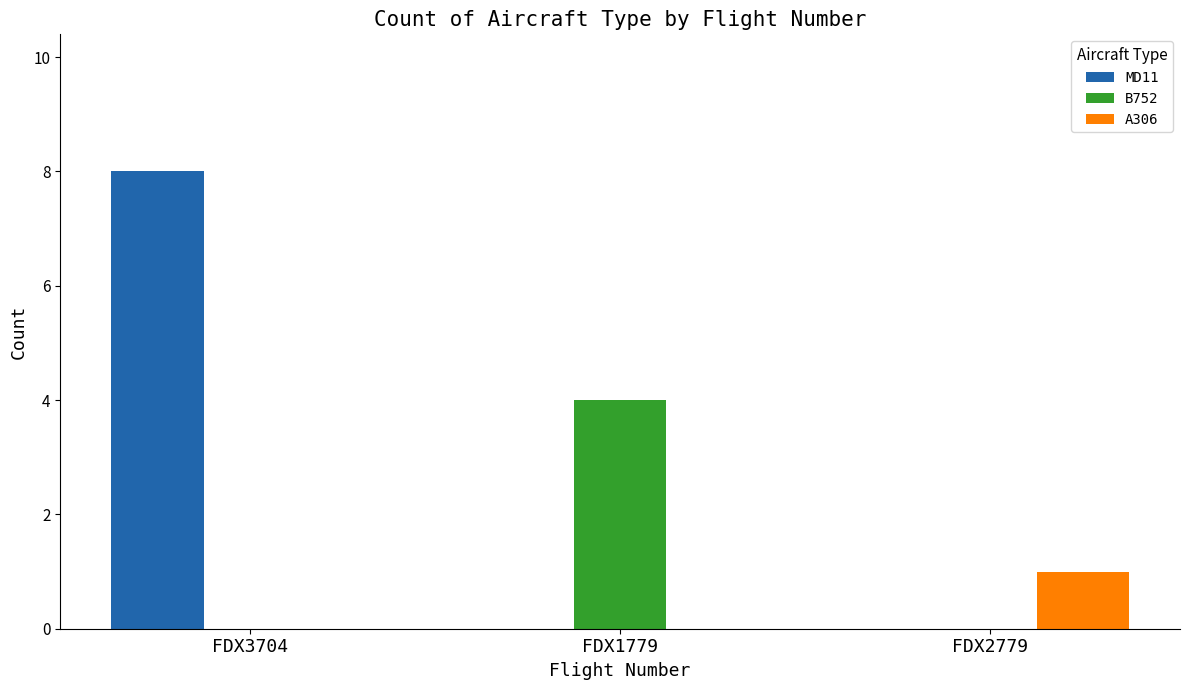

What is the maximum value for A306?

1